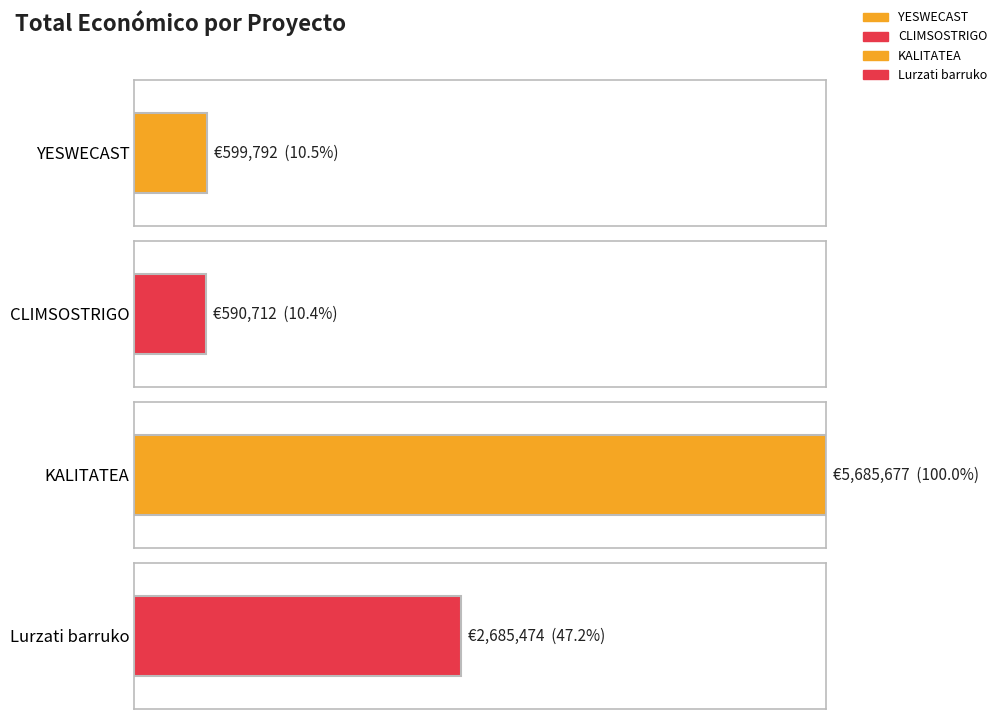

What is the label of the 3rd bar from the left?

KALITATEA